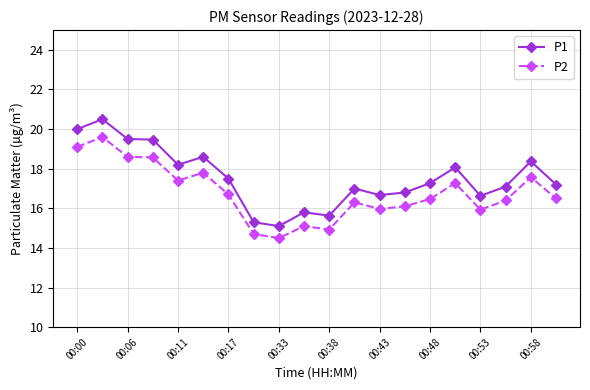

Which series has the largest range (max minus min)?

P1